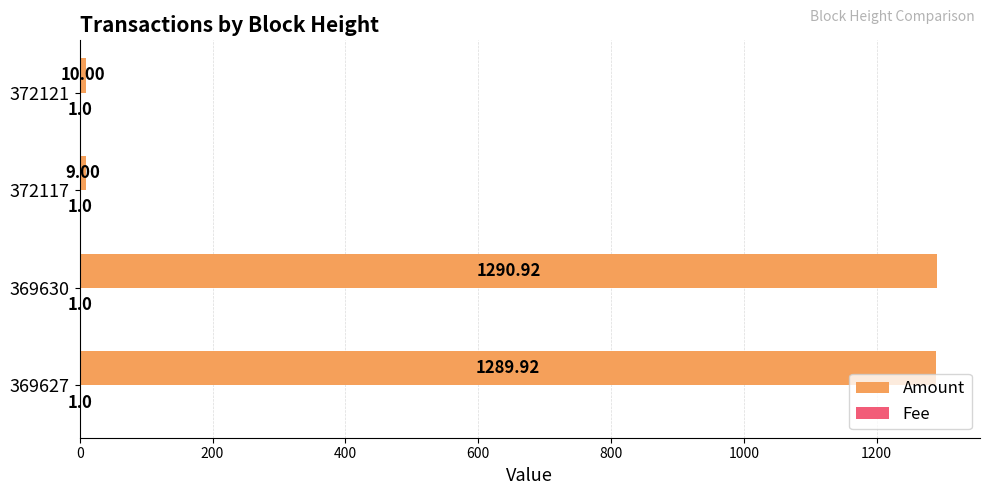

Which series has the largest total across all categories?

Amount